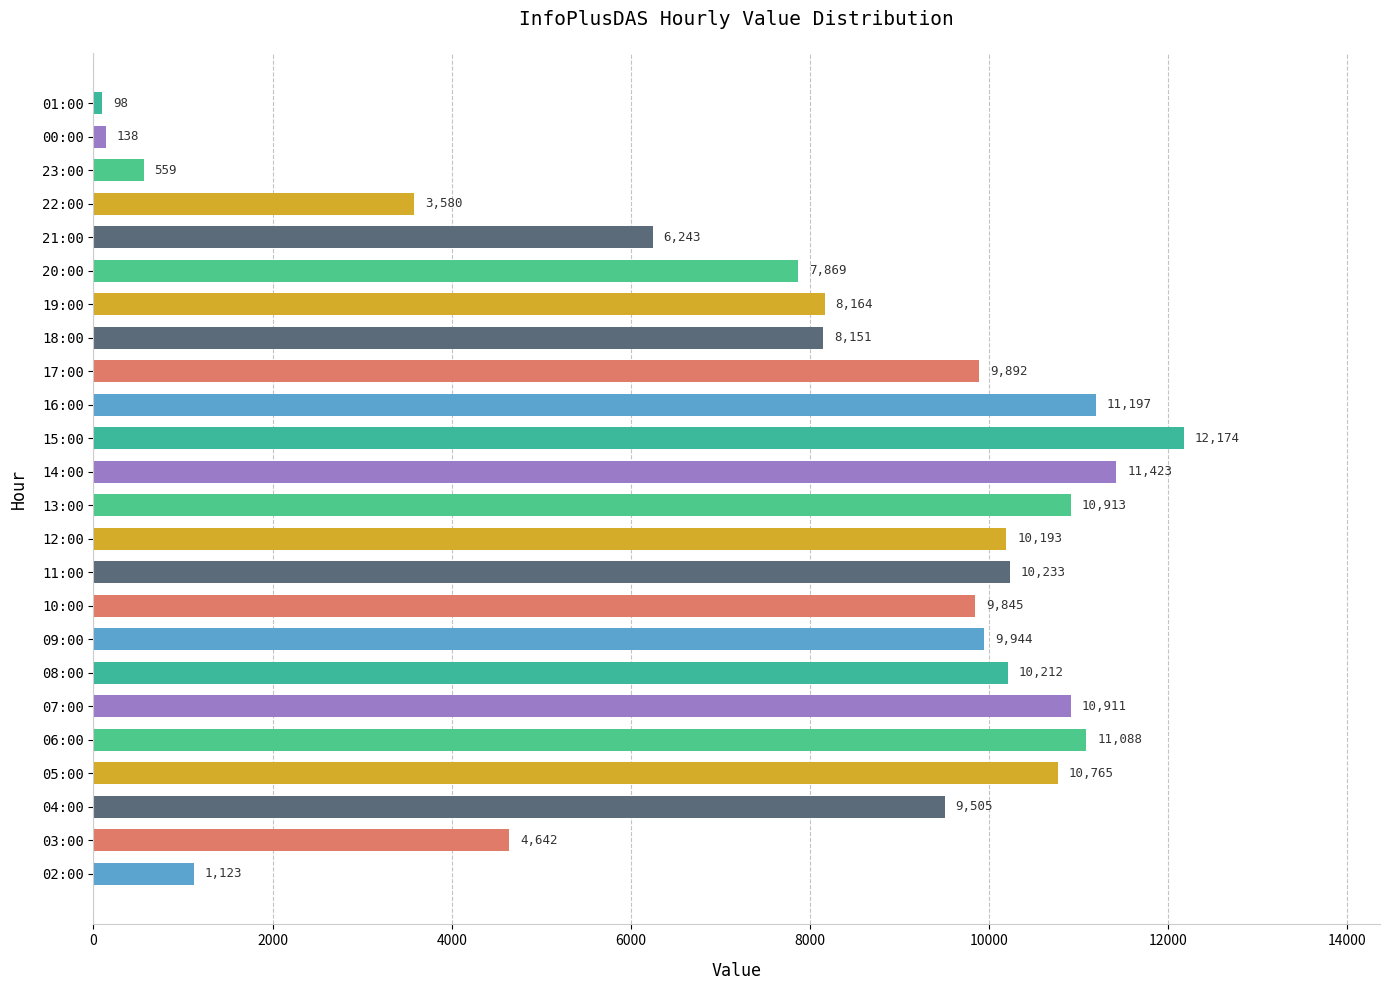

Which category has the highest value across all series?

15:00